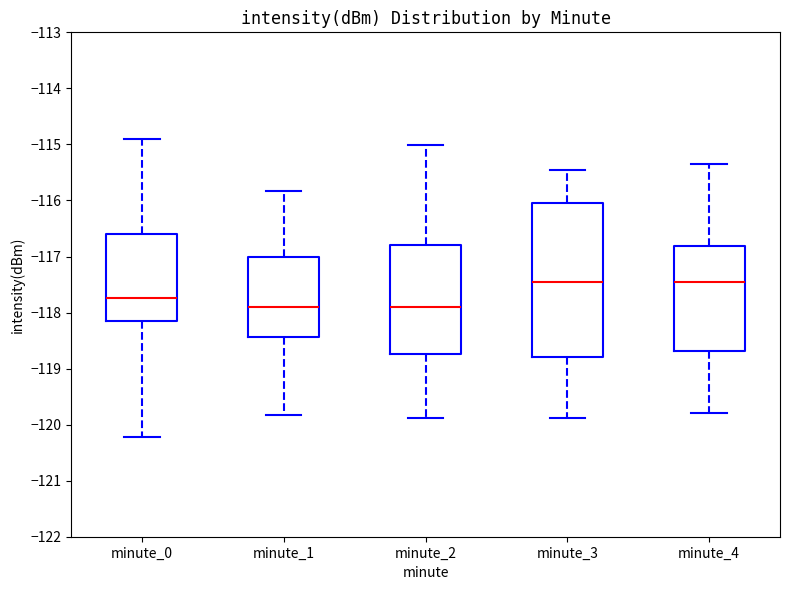

Which box is the tallest, from its lower edge to its upper edge?

minute_3